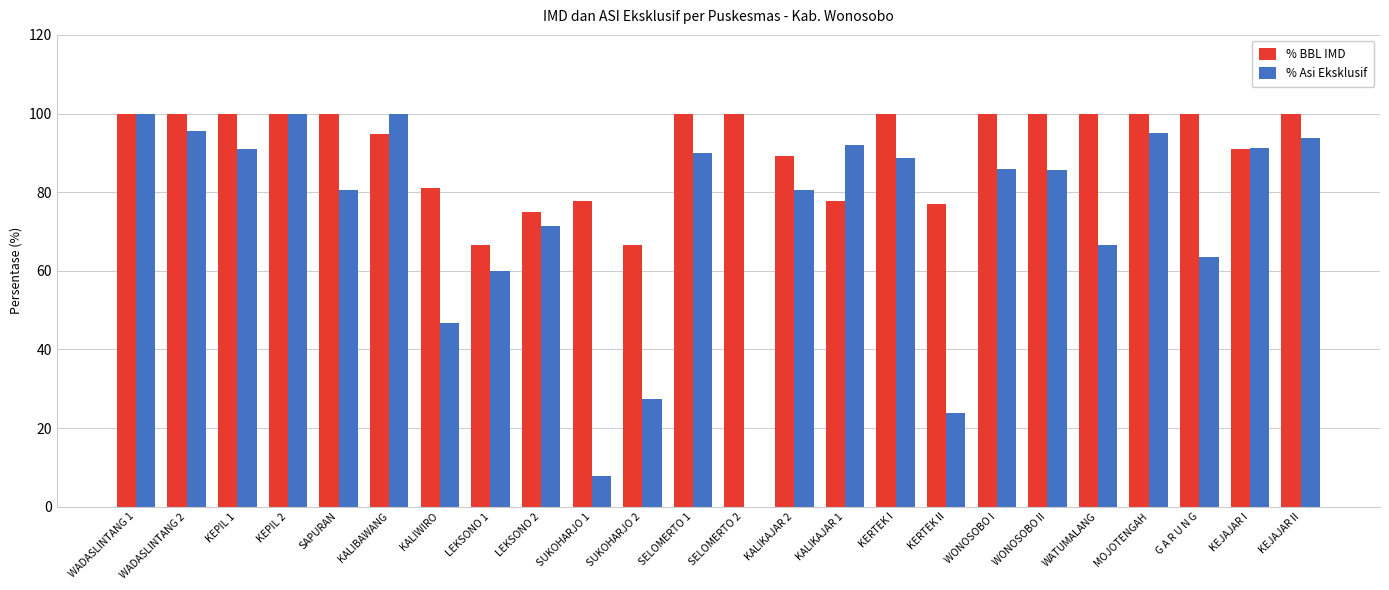

True or false: % BBL IMD has a value of 94.7 at KALIBAWANG.

True